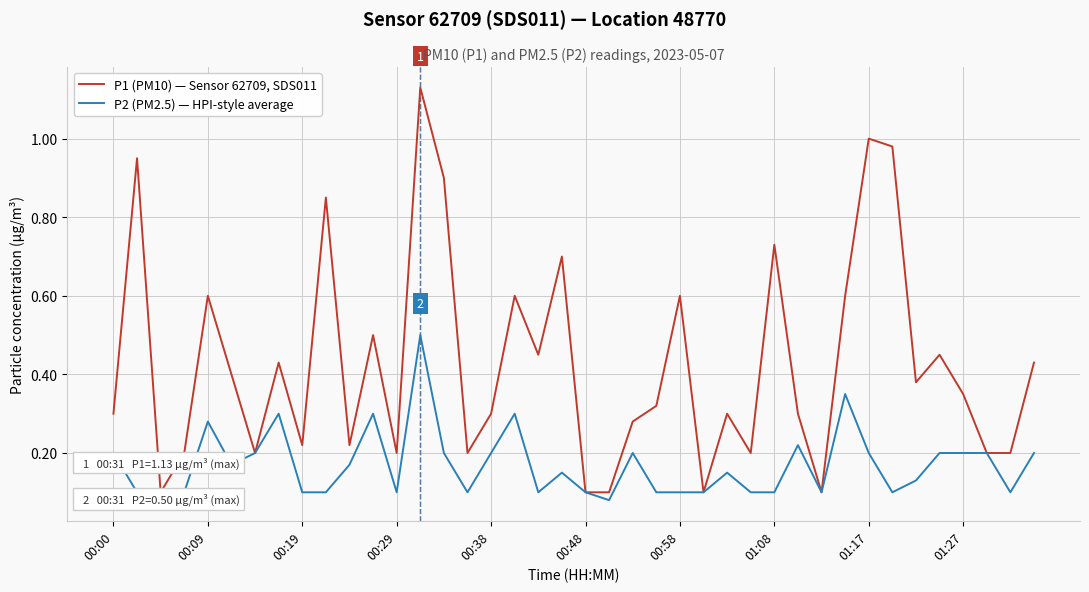

List the series in order of their peak value, lowest first.

P2 (PM2.5) — HPI-style average, P1 (PM10) — Sensor 62709, SDS011